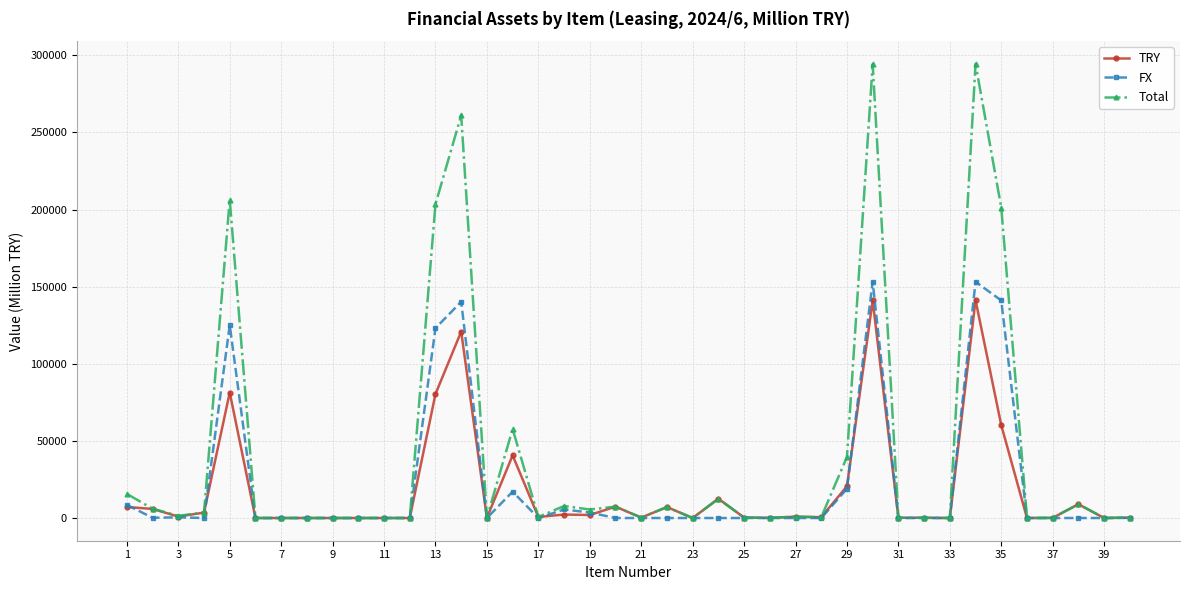

Which series has the largest total across all categories?

Total